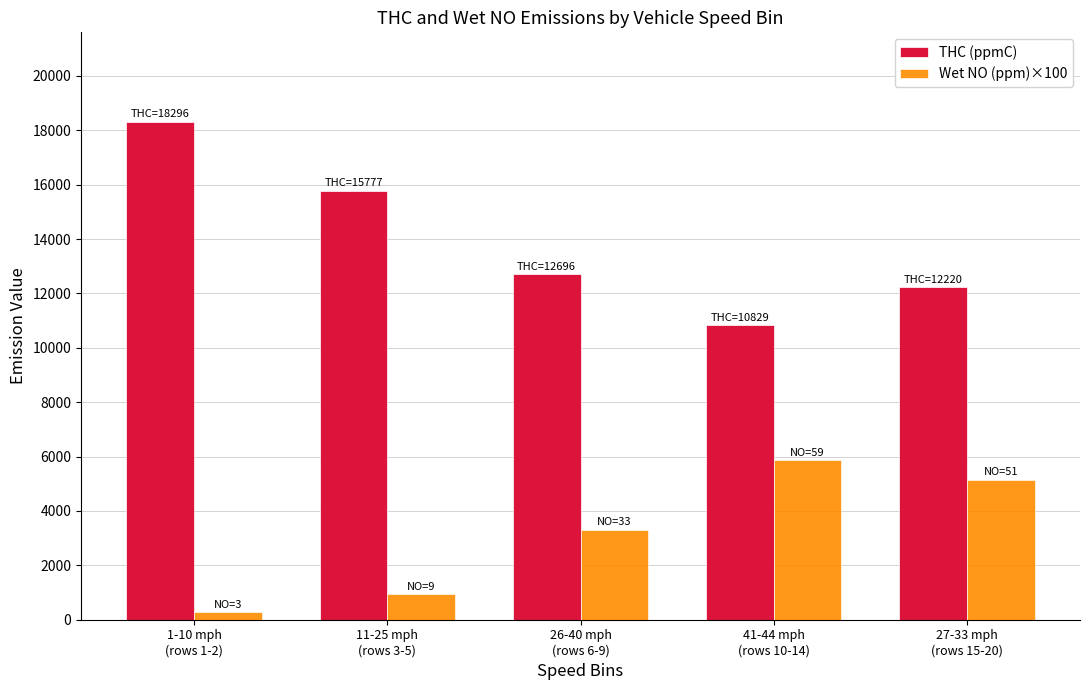

Which series has the widest spread of values?

THC (ppmC)